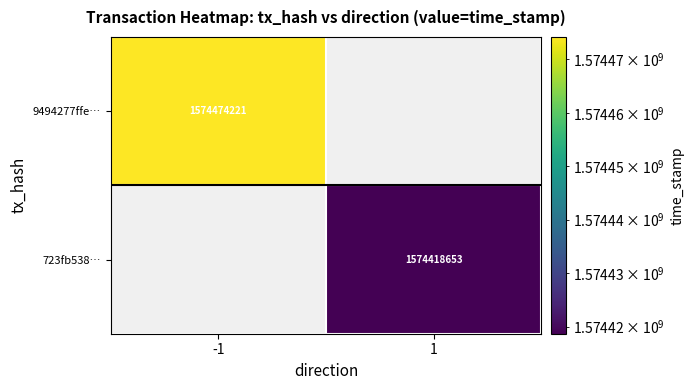

Is it true that 723fb538… equals 2050306935 at 1?

False